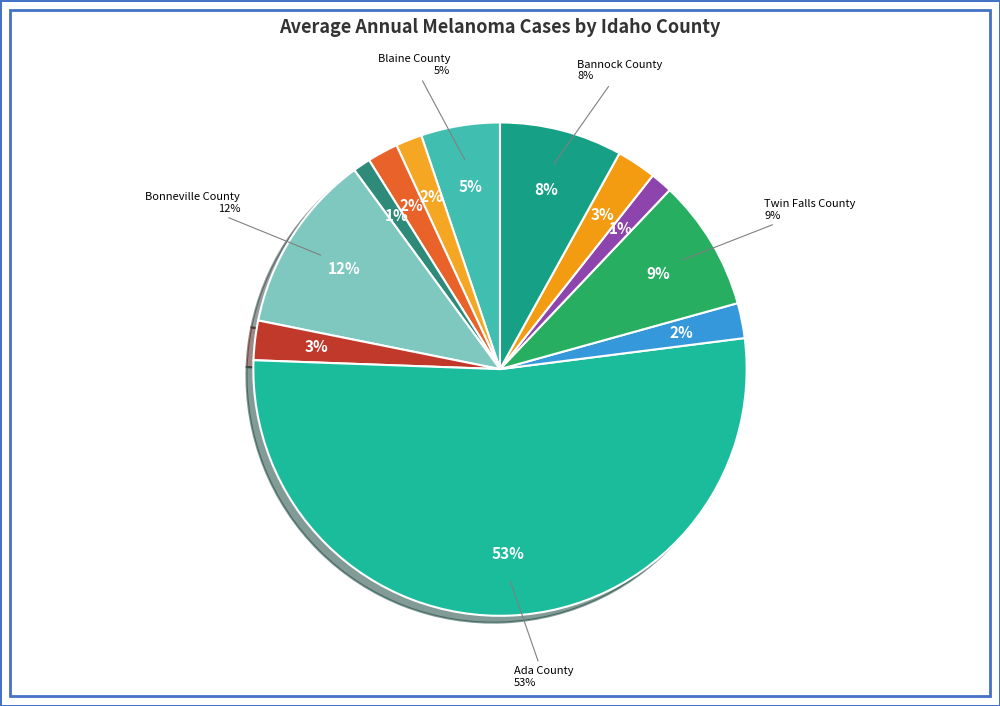

The Twin Falls County slice represents 9% of the pie. True or false?

True